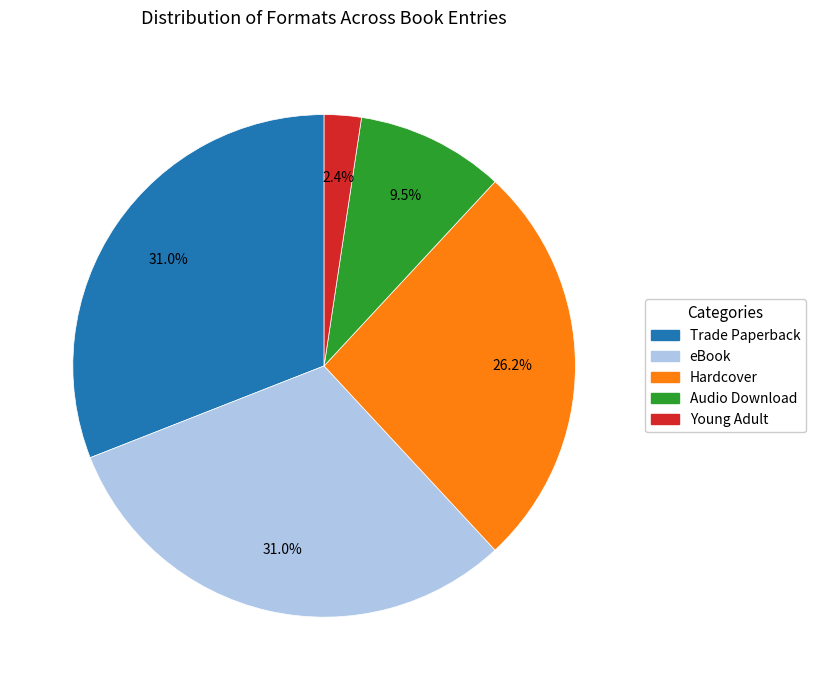

To the nearest percent, what percentage of the pie is eBook?

31%